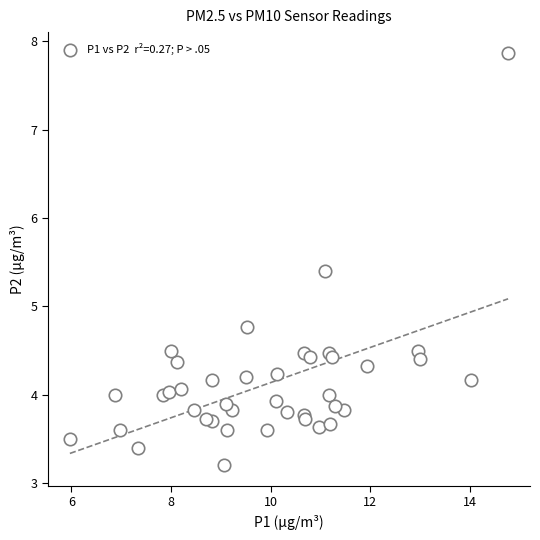

What Y value in the scatter plot is closest to 5?

4.8